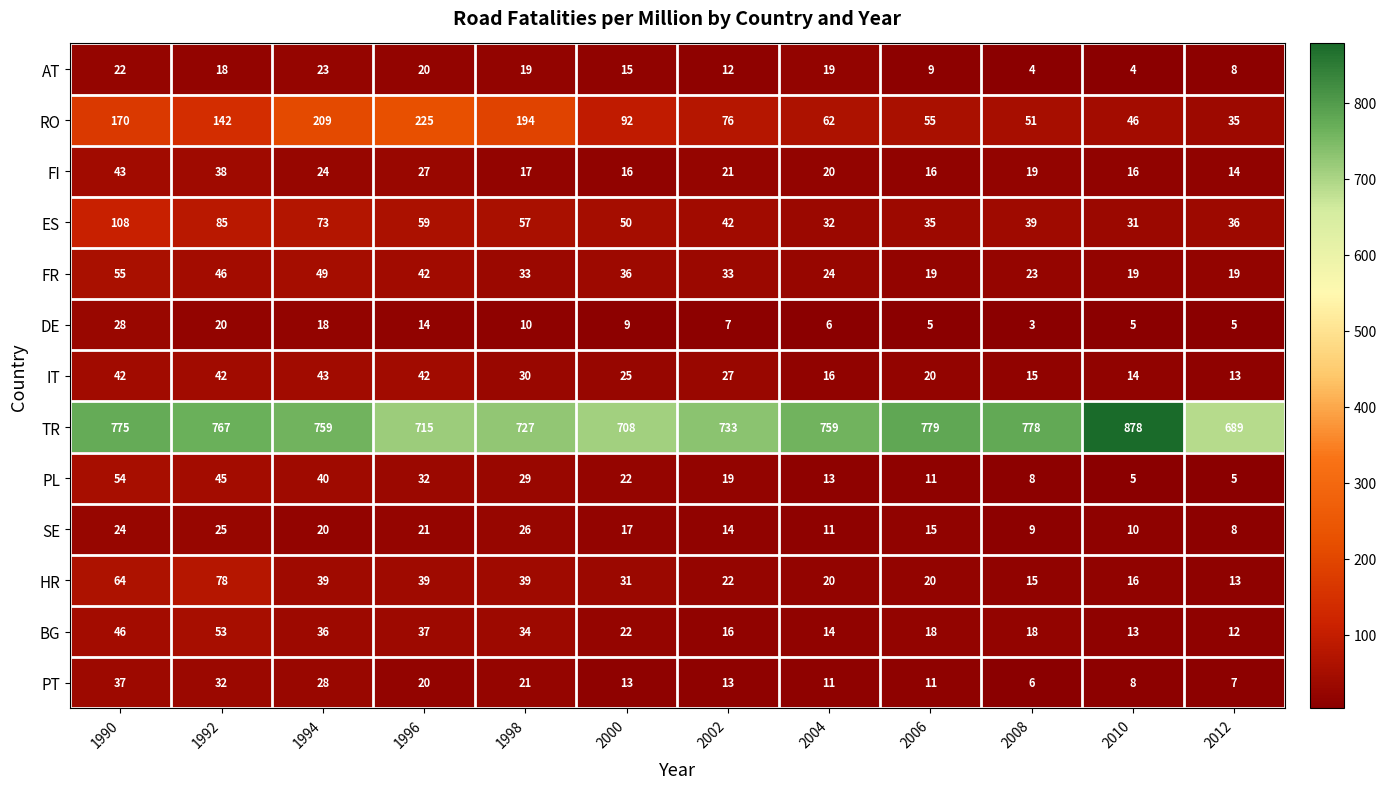

True or false: FI has a value of 64 at 1992.

False